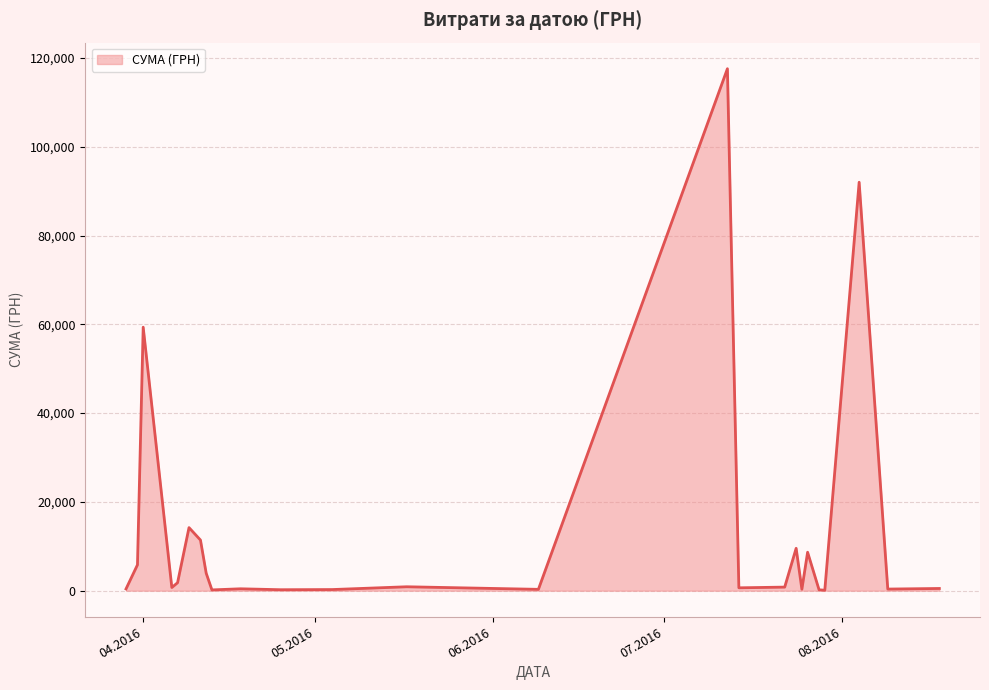

What is the maximum value shown in the chart?

117568.8